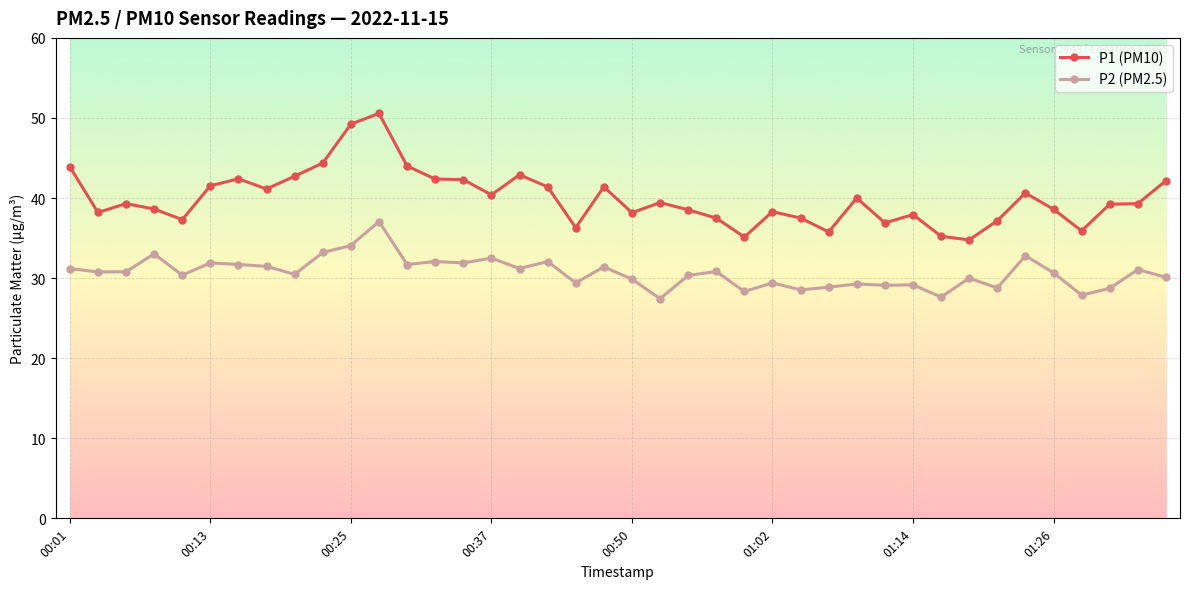

What is the difference between the maximum and minimum values in the P1 (PM10) series?

15.8